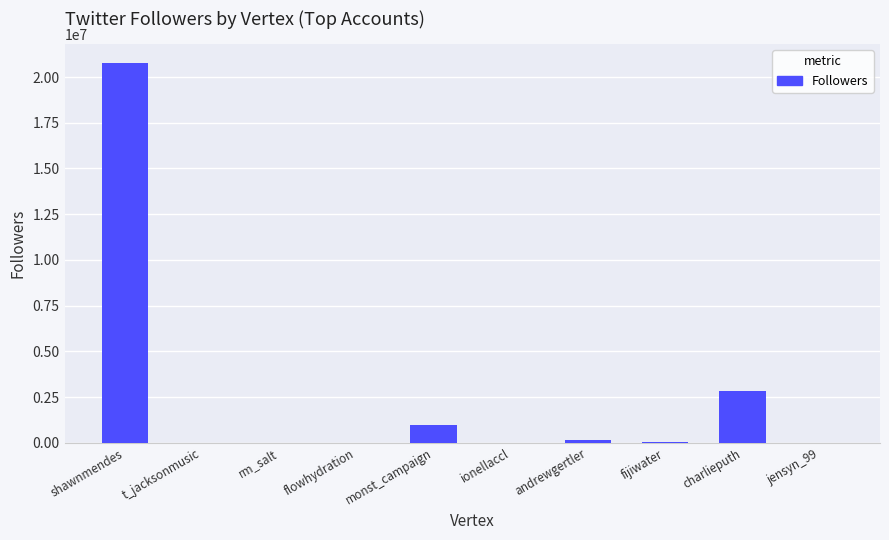

Count the number of data series in this chart.

1